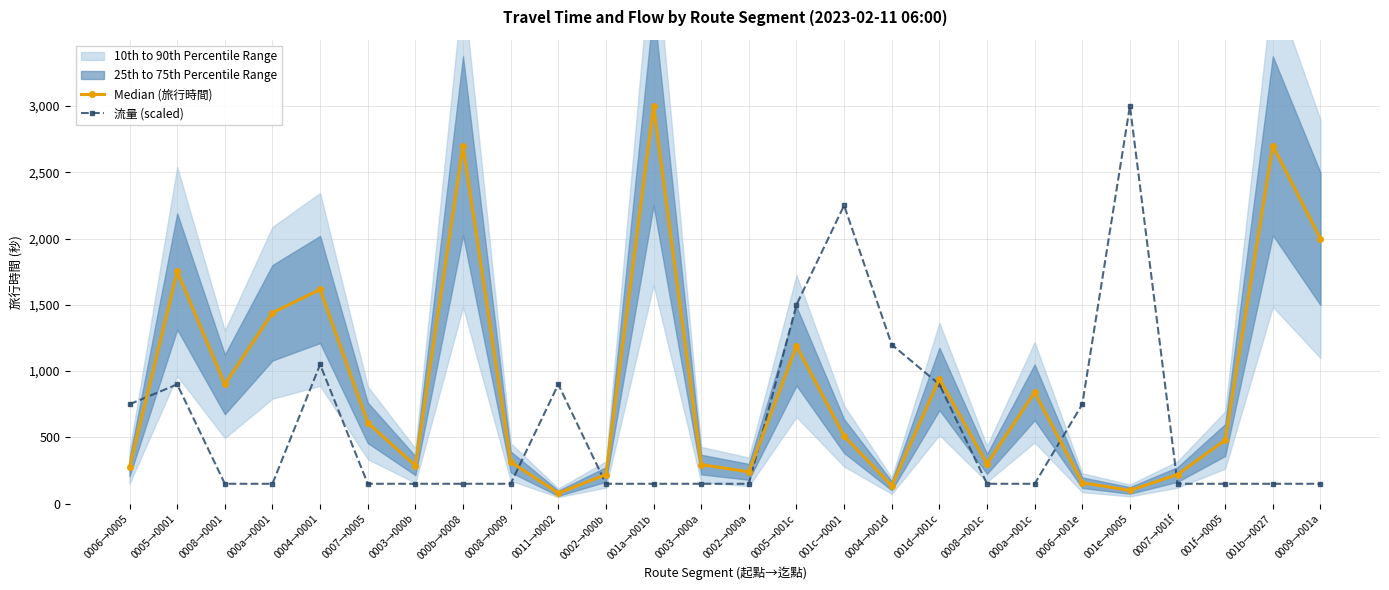

What is the spread (max minus min) of values at 0008→0009?

165.0